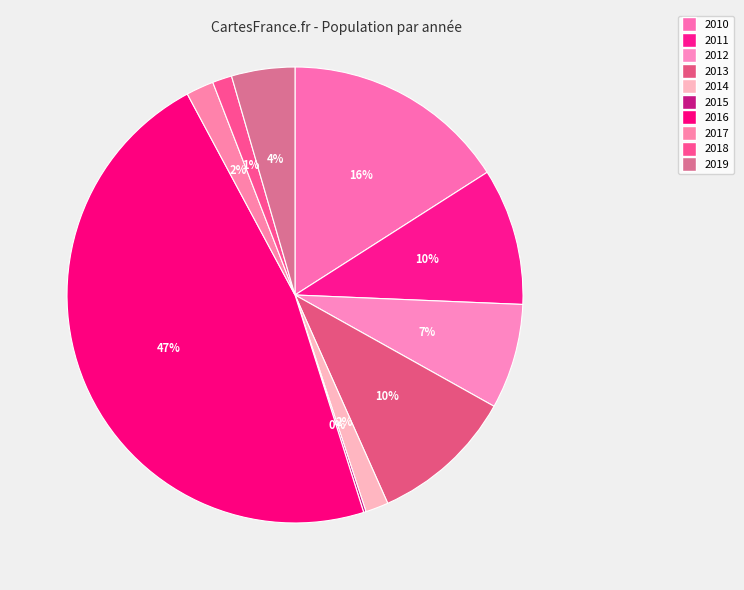

Count the number of slices in the pie.

10